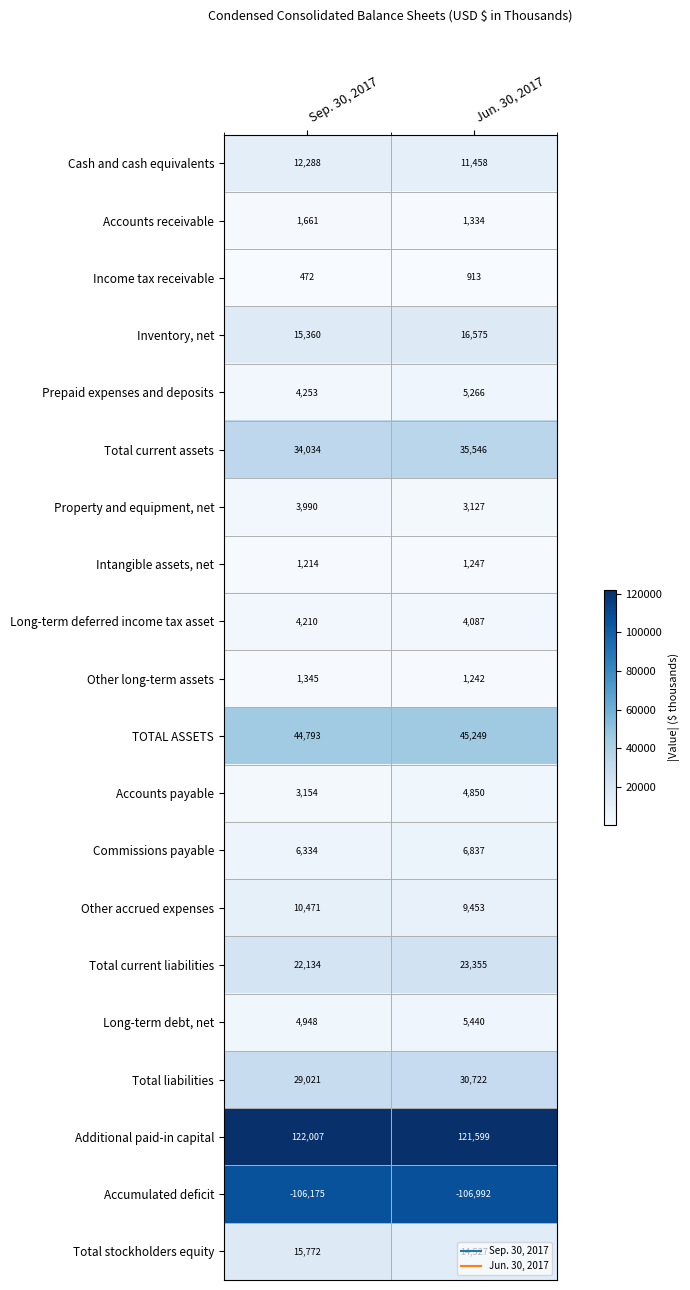

What is the minimum value shown in the chart?

-106992